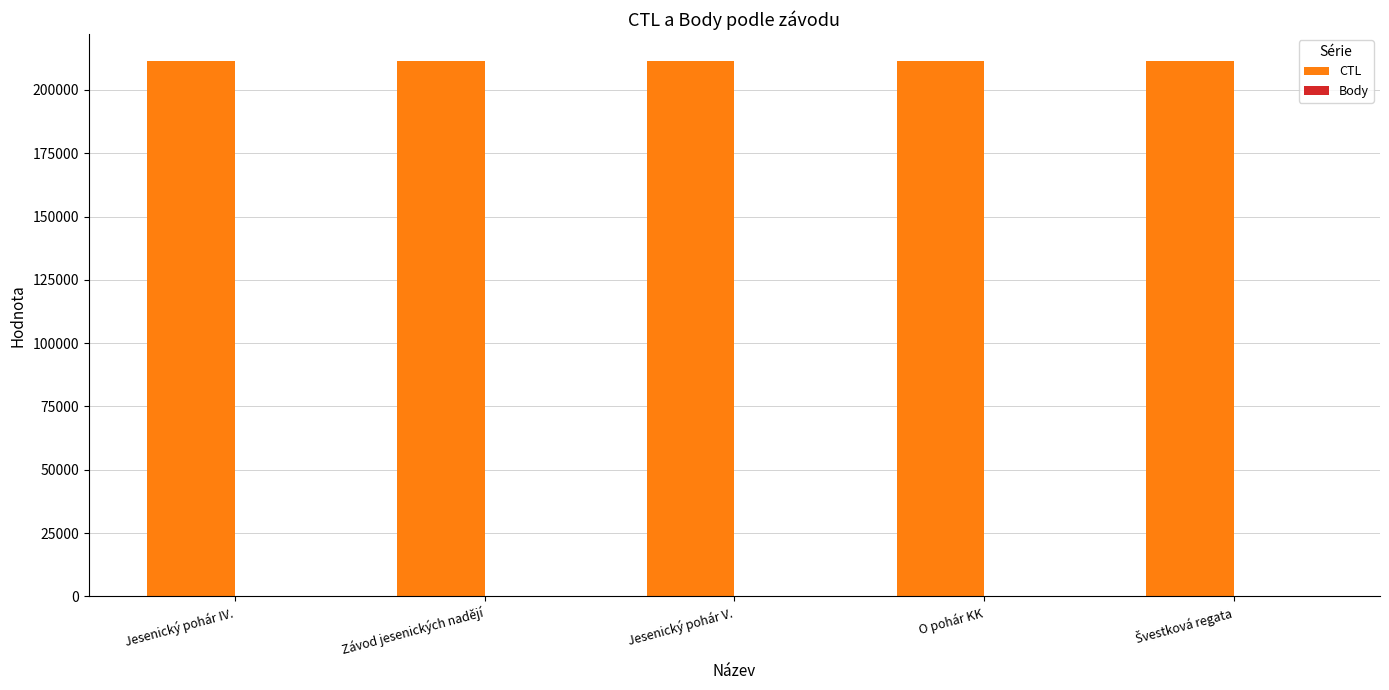

Is it true that CTL equals 211521.0 at Jesenický pohár V.?

True